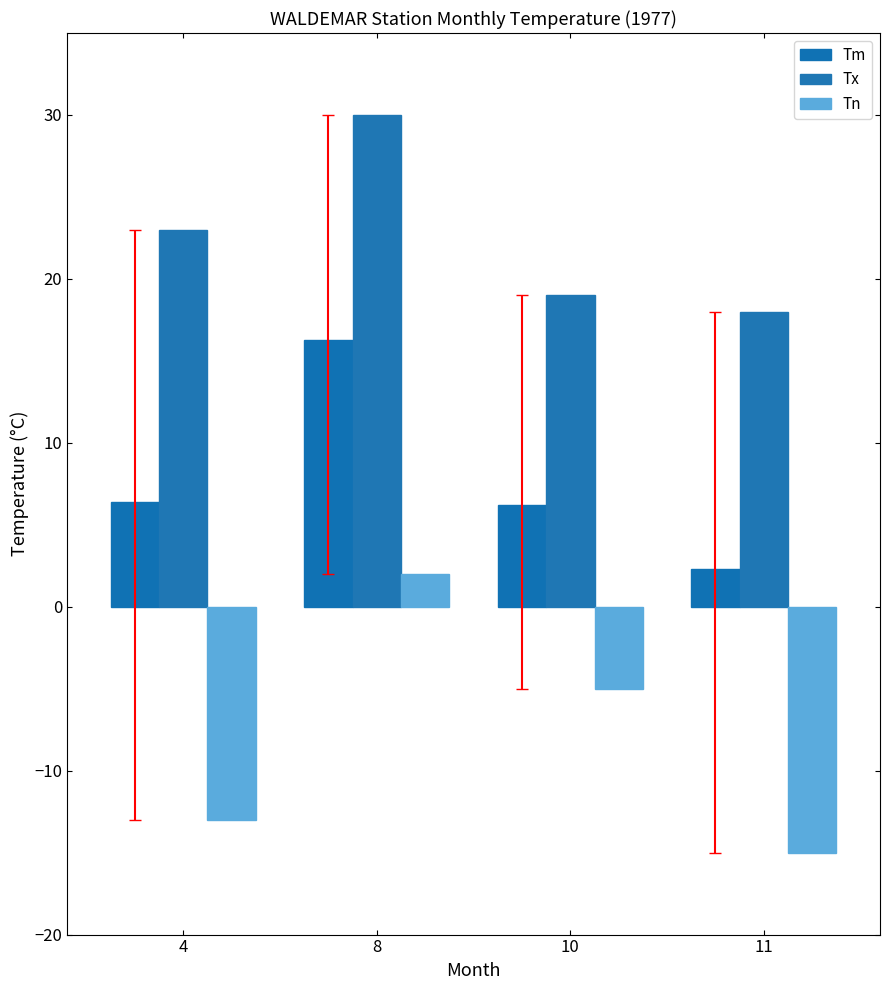

Which label corresponds to the smallest value in the chart?

11